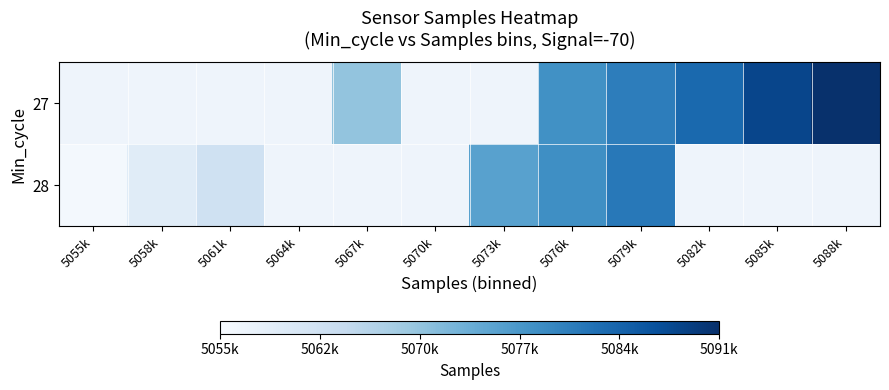

Which category has the lowest value in the 27 series?

5055k